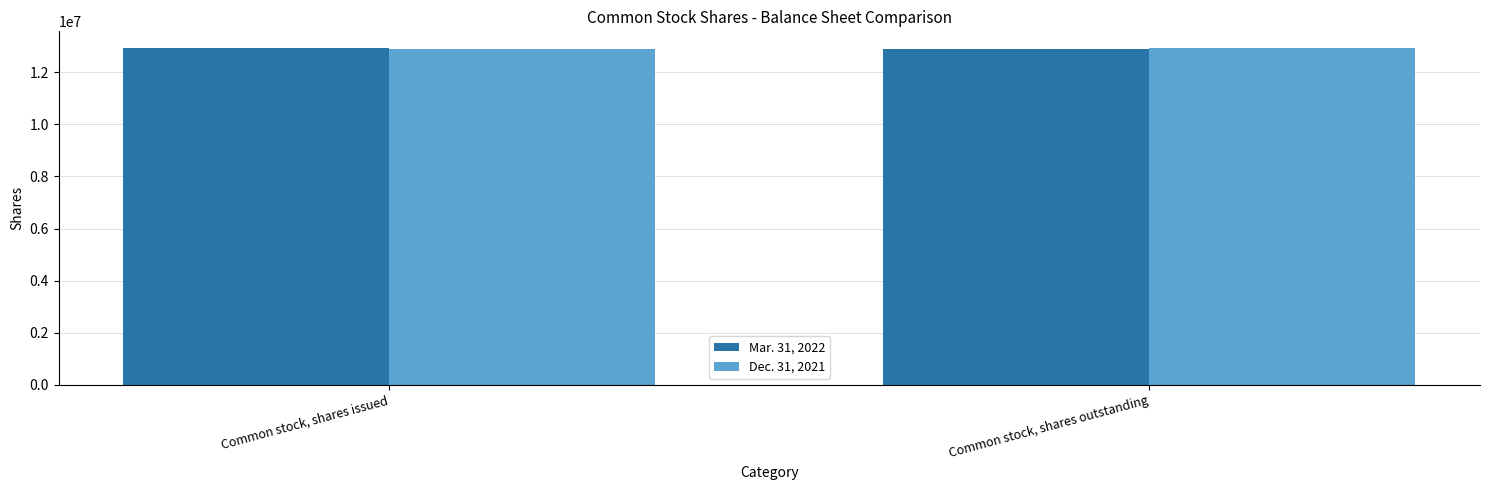

What are all the series names shown in the legend?

Mar. 31, 2022, Dec. 31, 2021